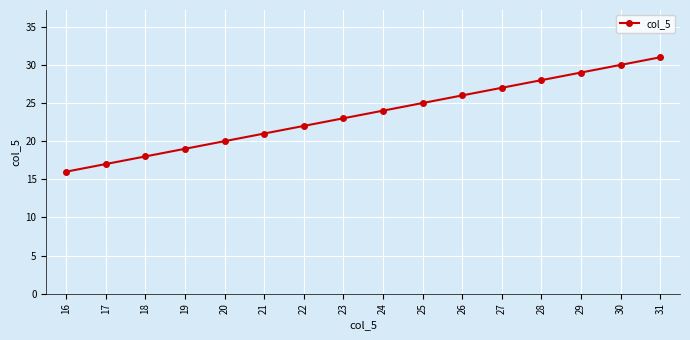

The chart shows a value of 19 at 19. True or false?

True